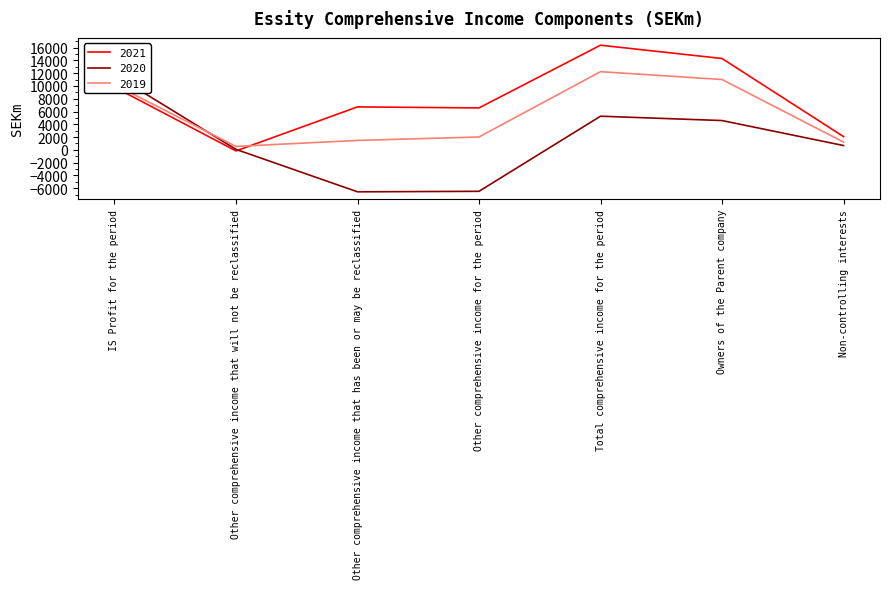

Which category has the highest value across all series?

Total comprehensive income for the period